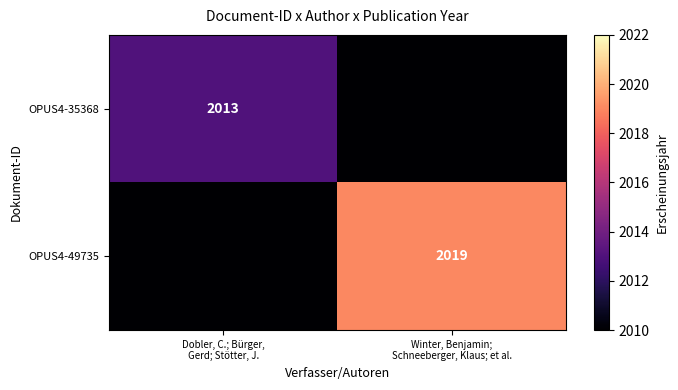

Is the value of OPUS4-49735 at Winter, Benjamin; Schneeberger, Klaus; et al. greater than the value of OPUS4-35368 at Dobler, C.; Bürger, Gerd; Stötter, J.?

Yes